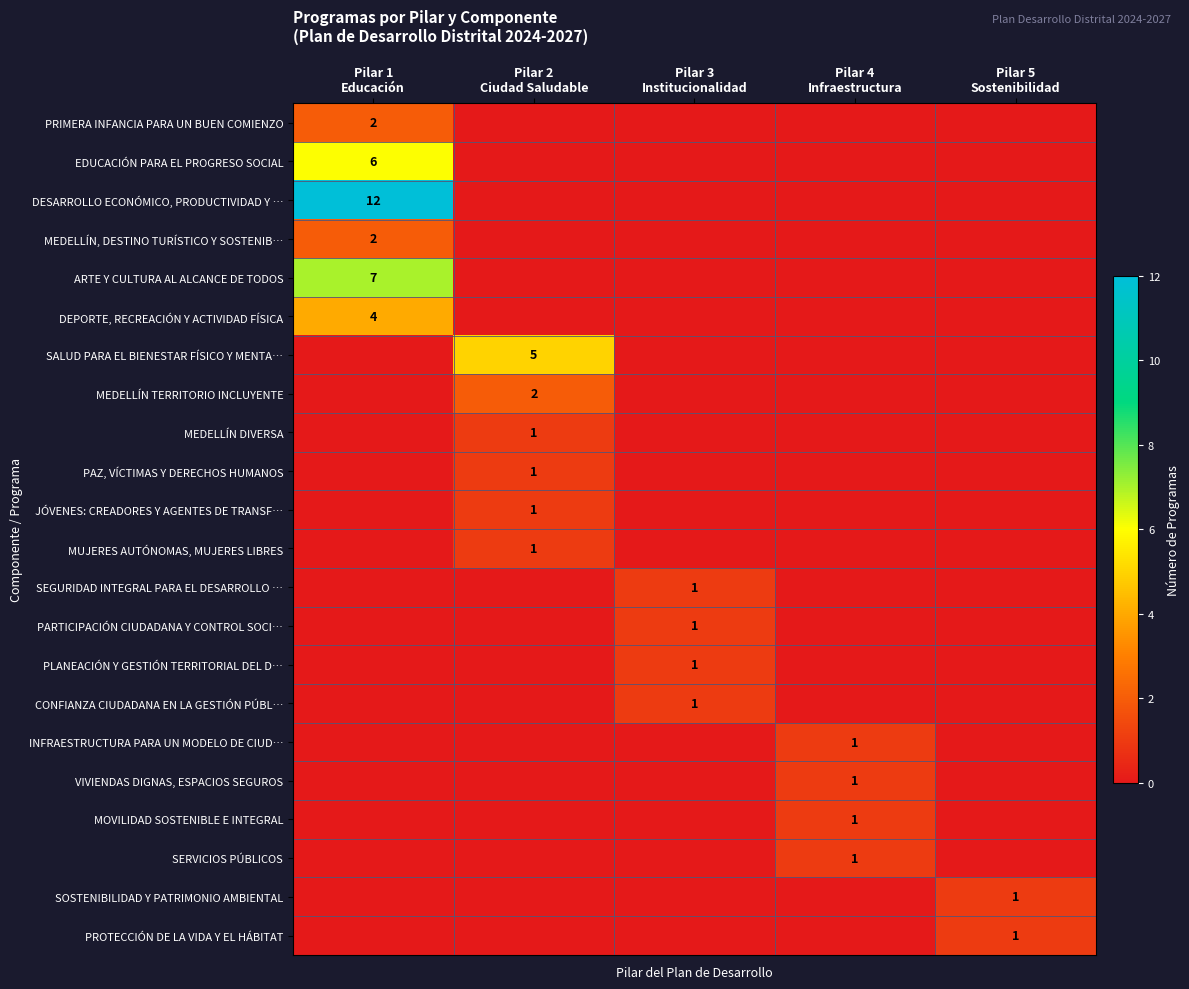

The value of MUJERES AUTÓNOMAS, MUJERES LIBRES at Pilar 1 Educación is 0. True or false?

True